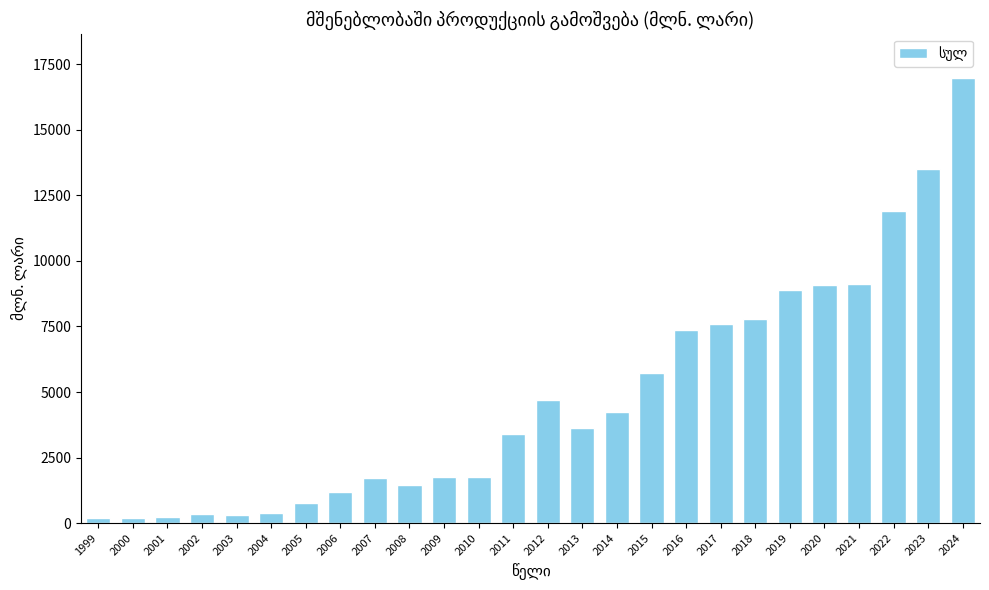

Are the bars grouped side by side (vs. stacked)?

No